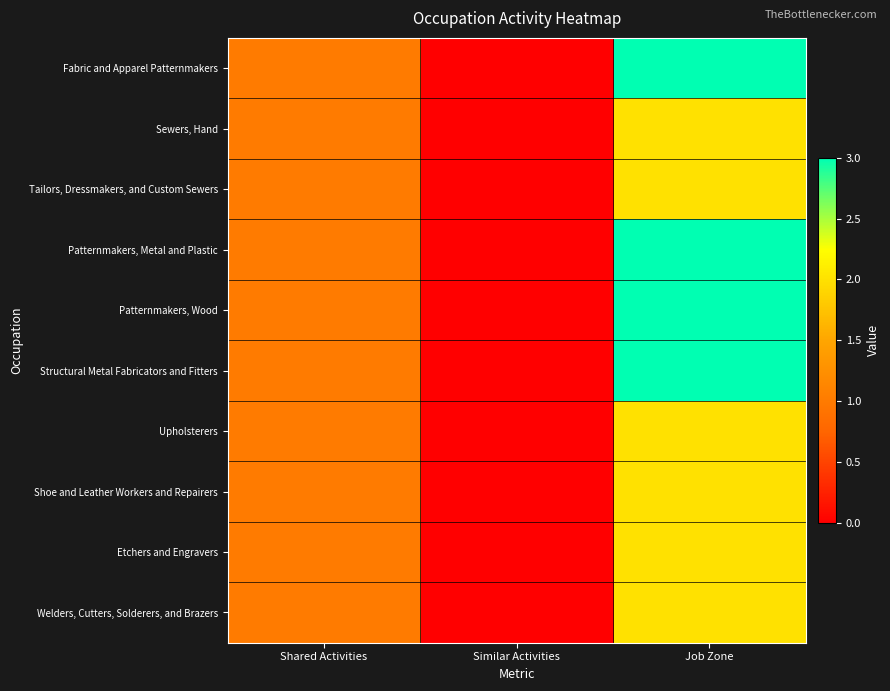

Reading left to right, transcribe all the data shown in this chart.

Fabric and Apparel Patternmakers: Shared Activities=1	Similar Activities=0	Job Zone=3
Sewers, Hand: Shared Activities=1	Similar Activities=0	Job Zone=2
Tailors, Dressmakers, and Custom Sewers: Shared Activities=1	Similar Activities=0	Job Zone=2
Patternmakers, Metal and Plastic: Shared Activities=1	Similar Activities=0	Job Zone=3
Patternmakers, Wood: Shared Activities=1	Similar Activities=0	Job Zone=3
Structural Metal Fabricators and Fitters: Shared Activities=1	Similar Activities=0	Job Zone=3
Upholsterers: Shared Activities=1	Similar Activities=0	Job Zone=2
Shoe and Leather Workers and Repairers: Shared Activities=1	Similar Activities=0	Job Zone=2
Etchers and Engravers: Shared Activities=1	Similar Activities=0	Job Zone=2
Welders, Cutters, Solderers, and Brazers: Shared Activities=1	Similar Activities=0	Job Zone=2